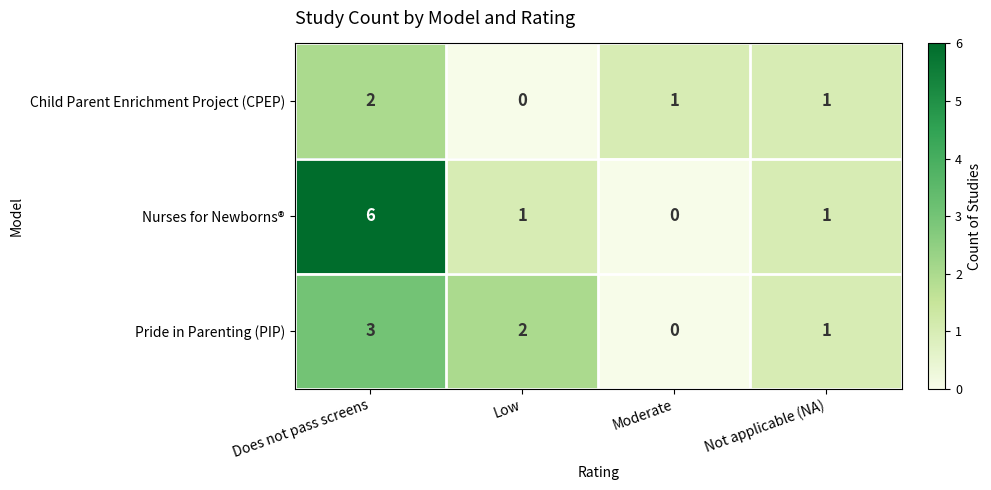

Which series has the largest total across all categories?

Nurses for Newborns®